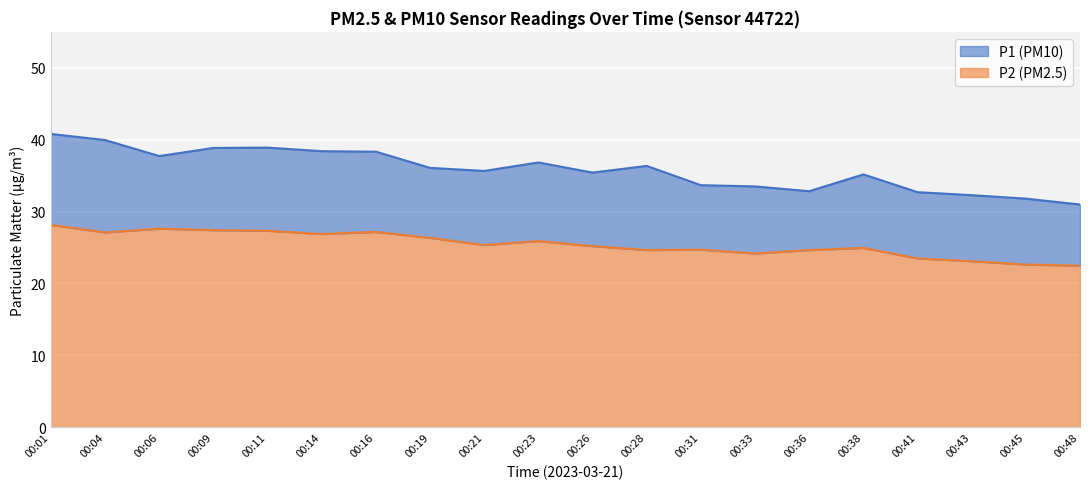

Which has a higher value, 00:48 or 00:45?

00:45